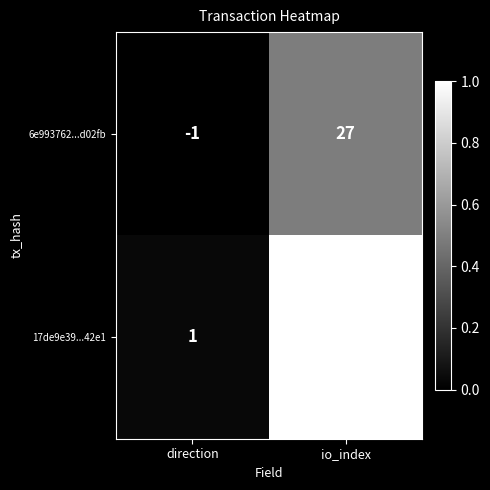

List the series in order of their overall mean, lowest first.

6e993762...d02fb, 17de9e39...42e1